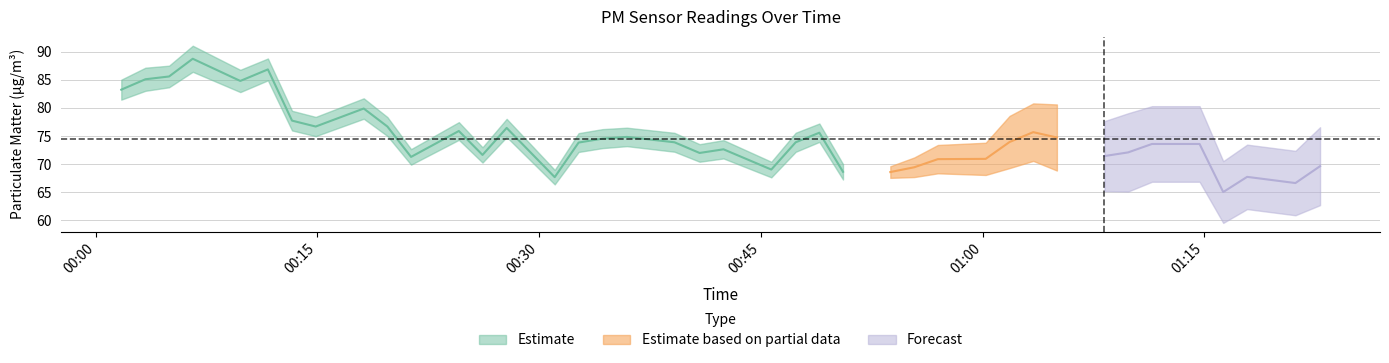

True or false: P1 has more than 2 points higher than both neighbors.

True